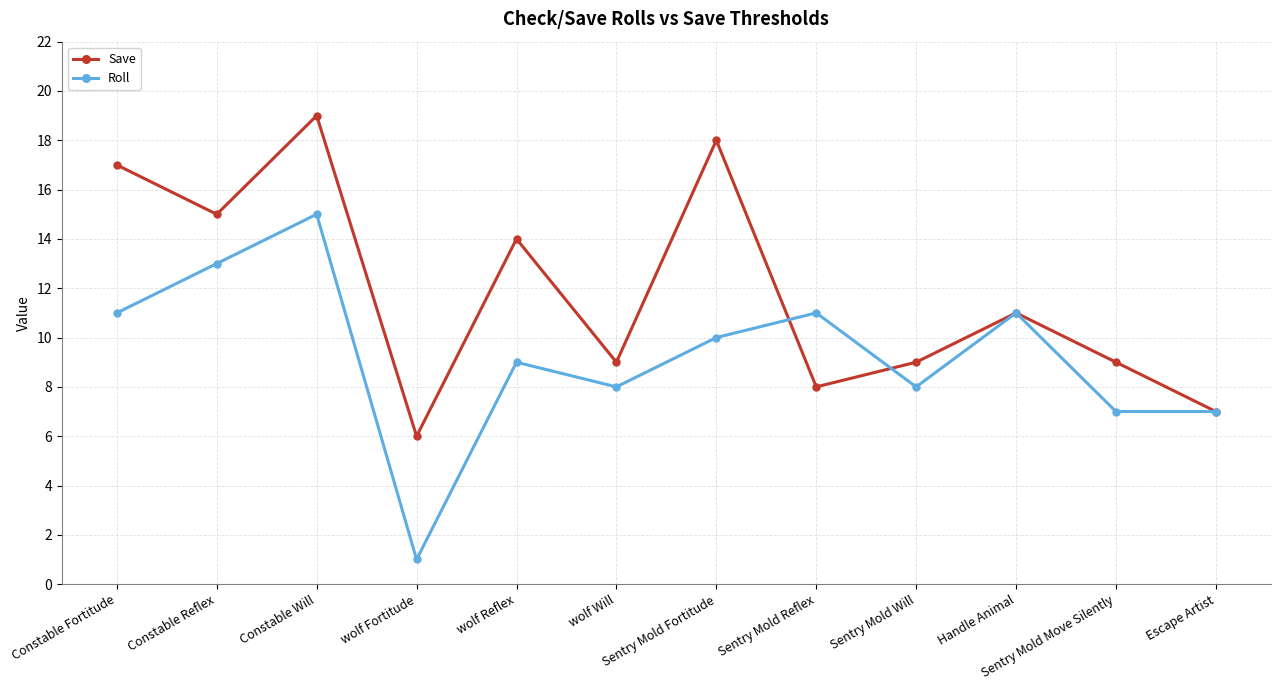

How many values in the Roll series are below 10?

6